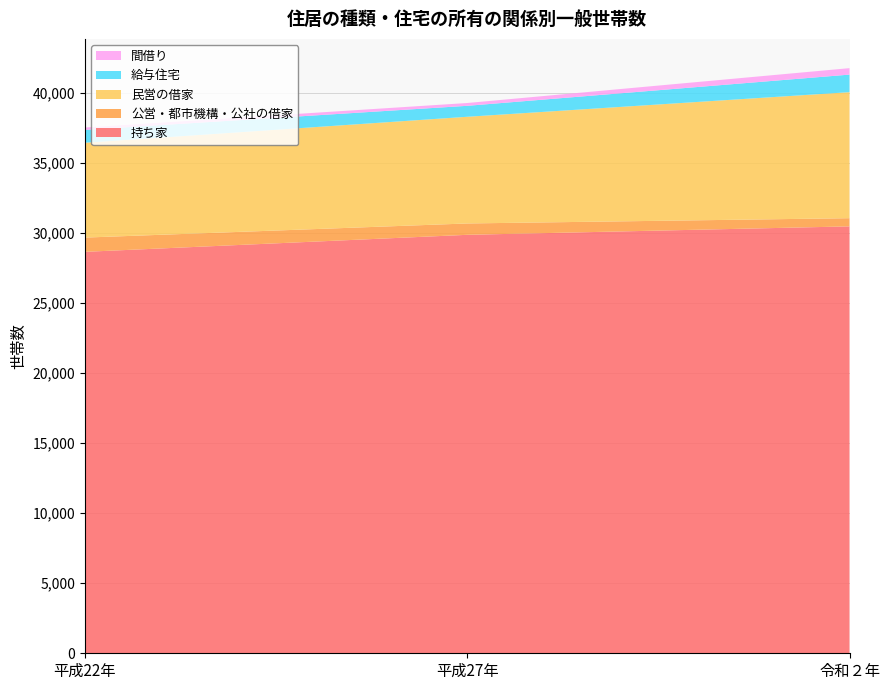

Reading right to left, list all the values displayed in this chart.

持ち家: 令和２年=30480	平成27年=29877	平成22年=28662
公営・都市機構・公社の借家: 令和２年=584	平成27年=811	平成22年=1017
民営の借家: 令和２年=8998	平成27年=7617	平成22年=6772
給与住宅: 令和２年=1254	平成27年=782	平成22年=918
間借り: 令和２年=461	平成27年=201	平成22年=169